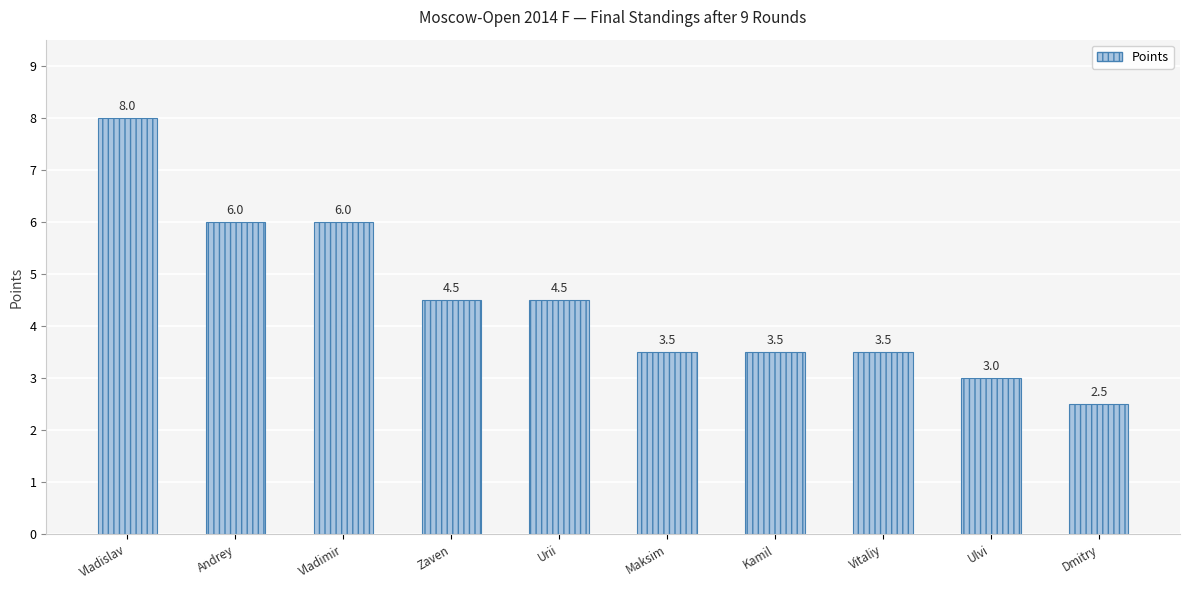

The value at Vladimir is 3.6. True or false?

False